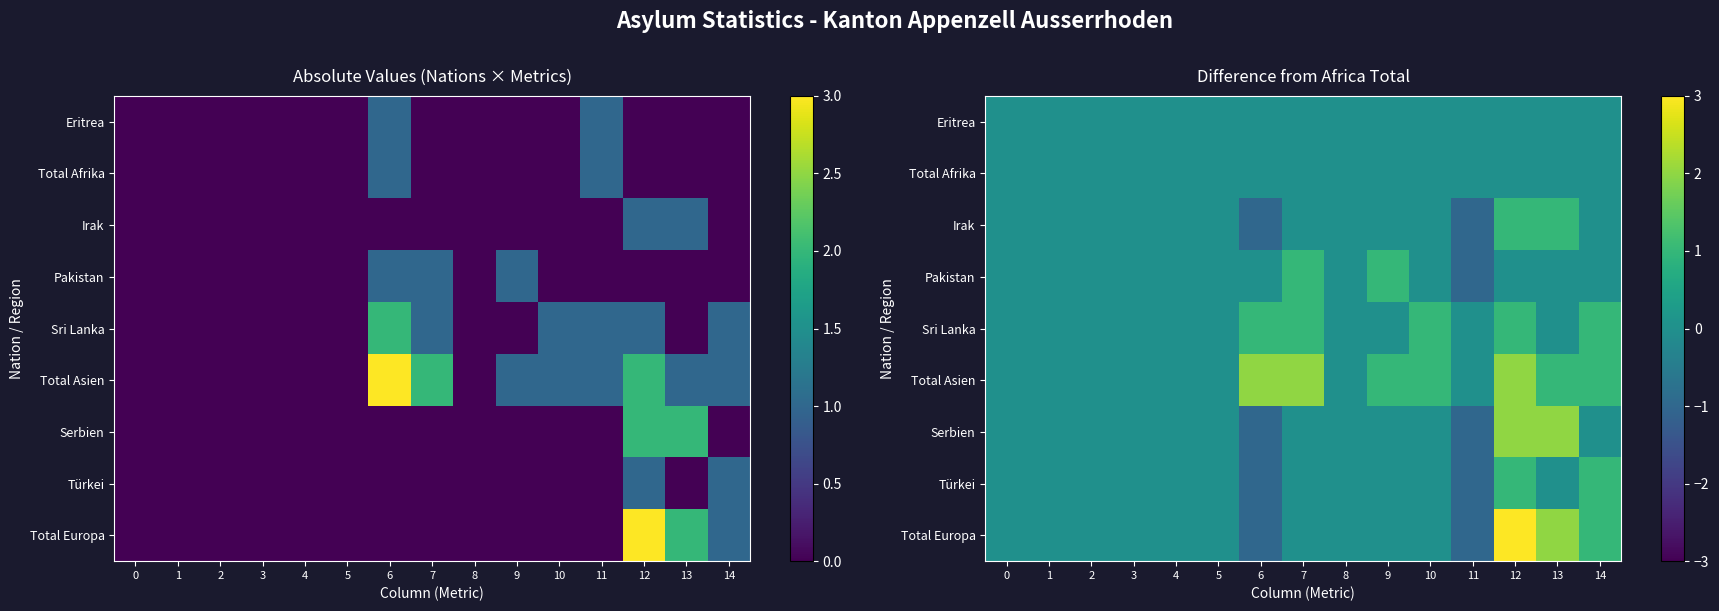

At 13, list the series in order from smallest to largest.

Eritrea, Total Afrika, Pakistan, Sri Lanka, Türkei, Irak, Total Asien, Serbien, Total Europa